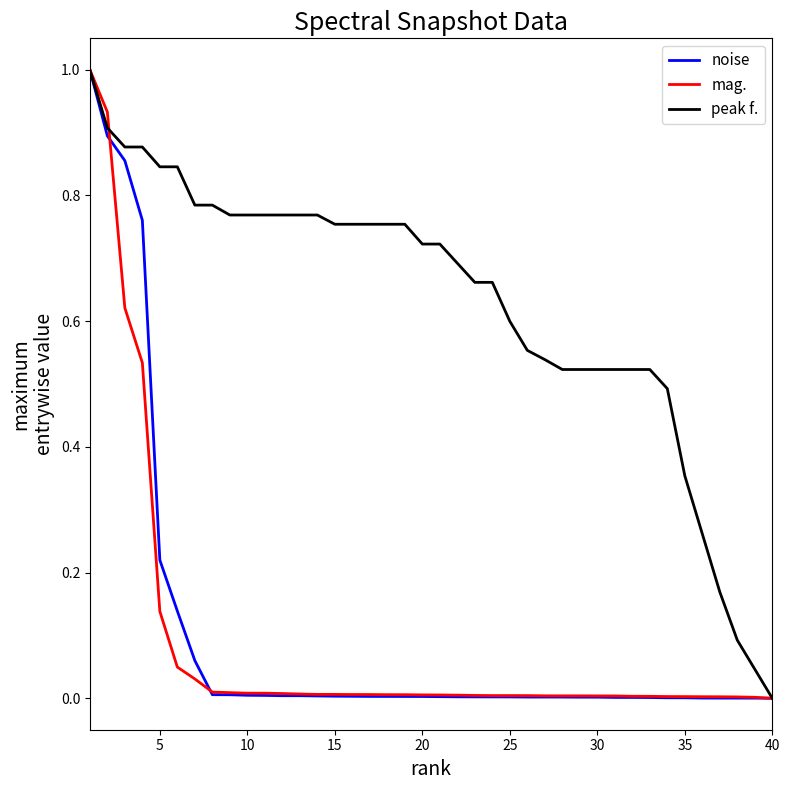

What is the maximum value for noise?

1.0